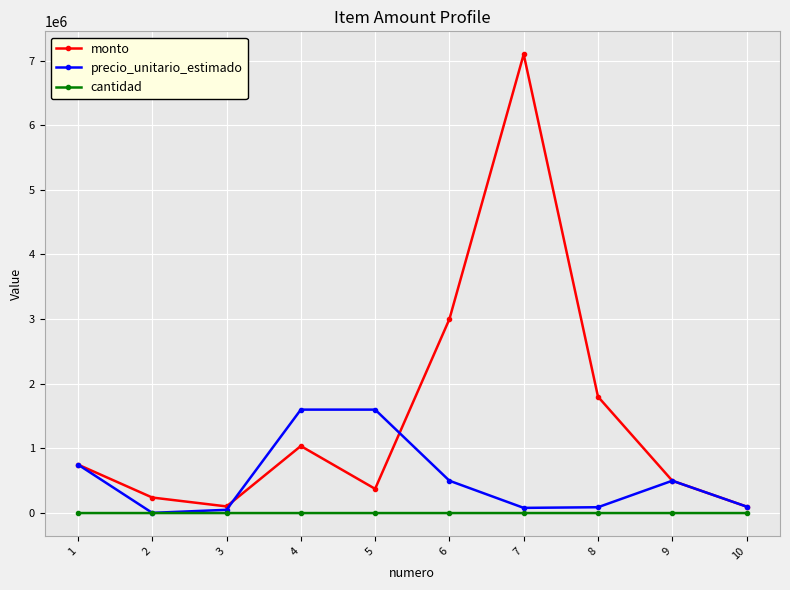

Rank the series by their average value, from lowest to highest.

cantidad, precio_unitario_estimado, monto